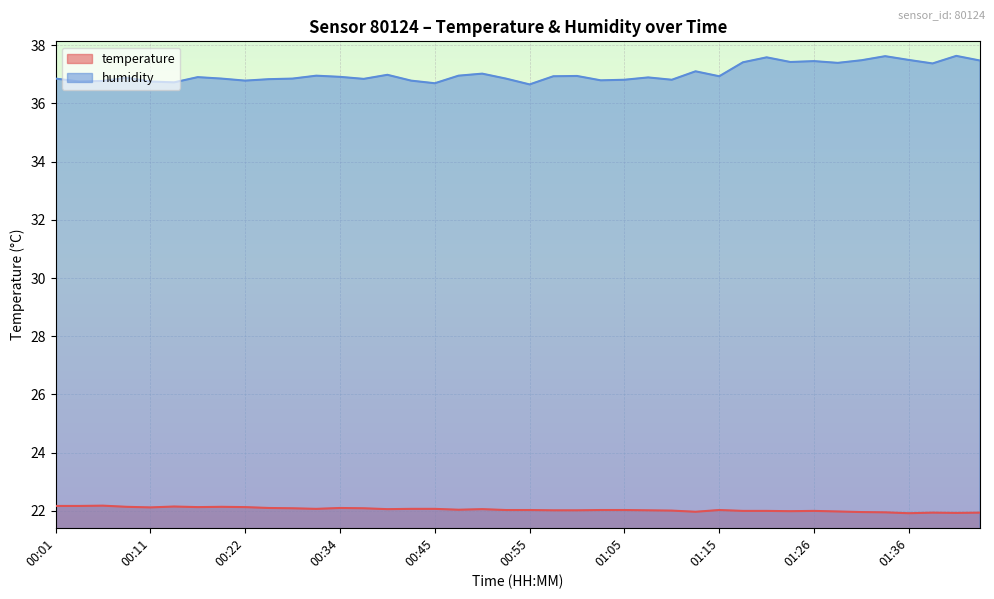

Which has a higher value, 01:44 or 01:02?

01:02